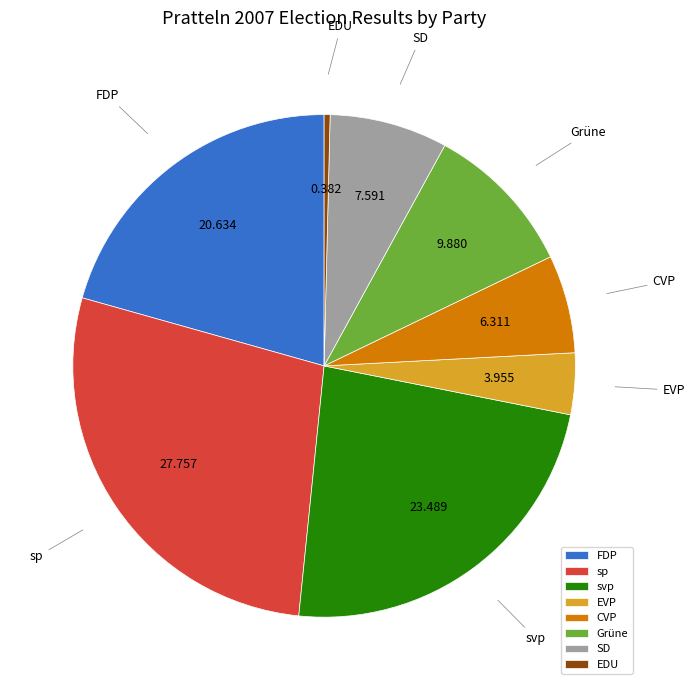

Is sp the majority of the pie?

No